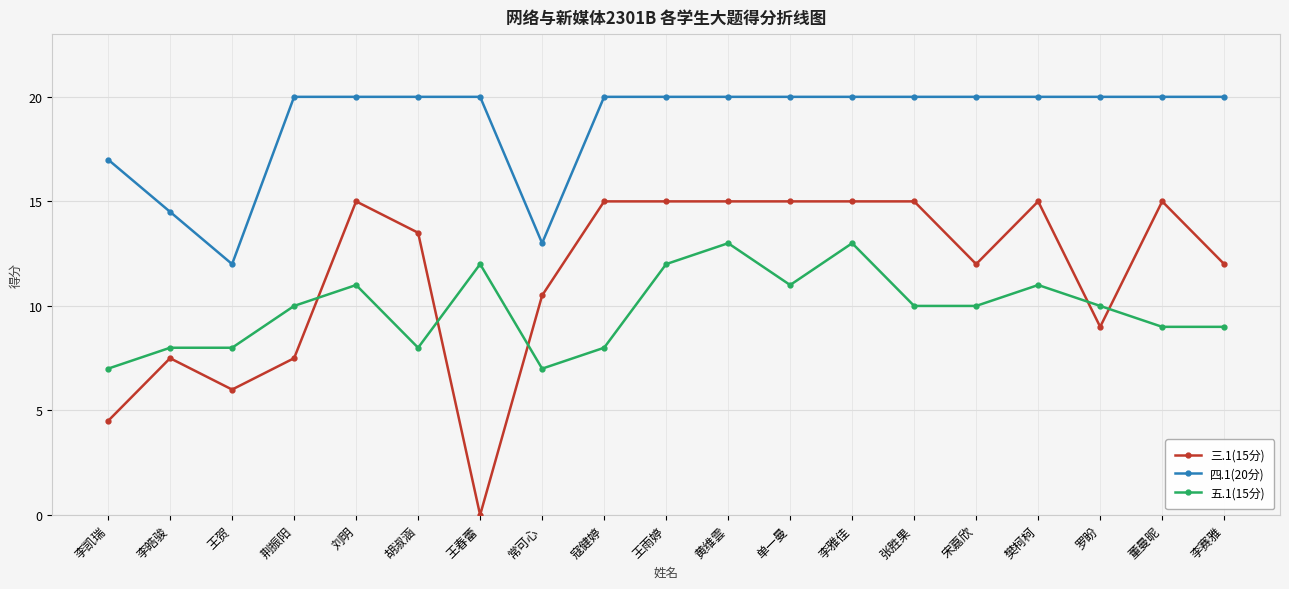

What is the value of the 四.1(20分) point at the 9th from the left?

20.0